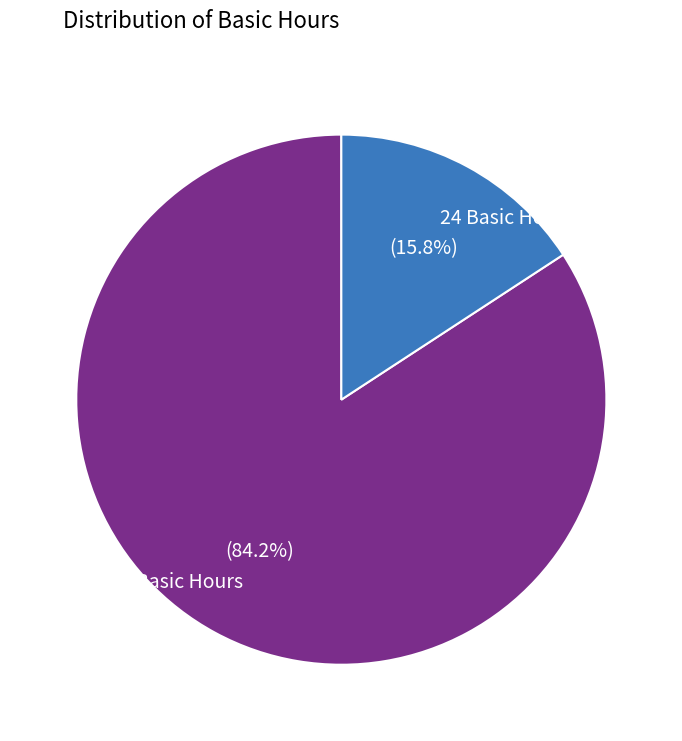

What is the total percentage of 24 Basic Hours and 32 Basic Hours?

100.0%